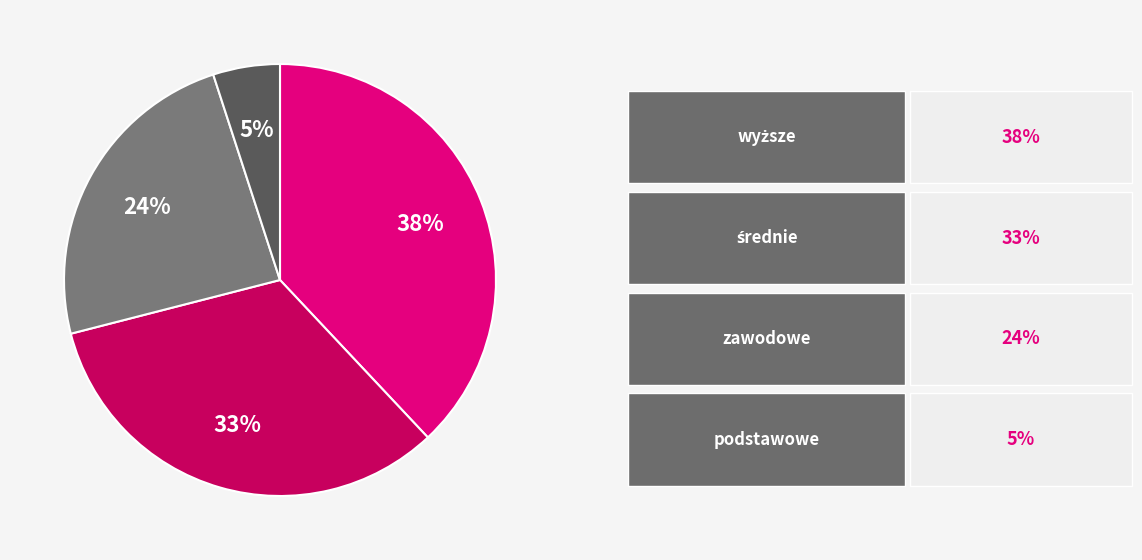

Is there a majority slice in this chart?

No